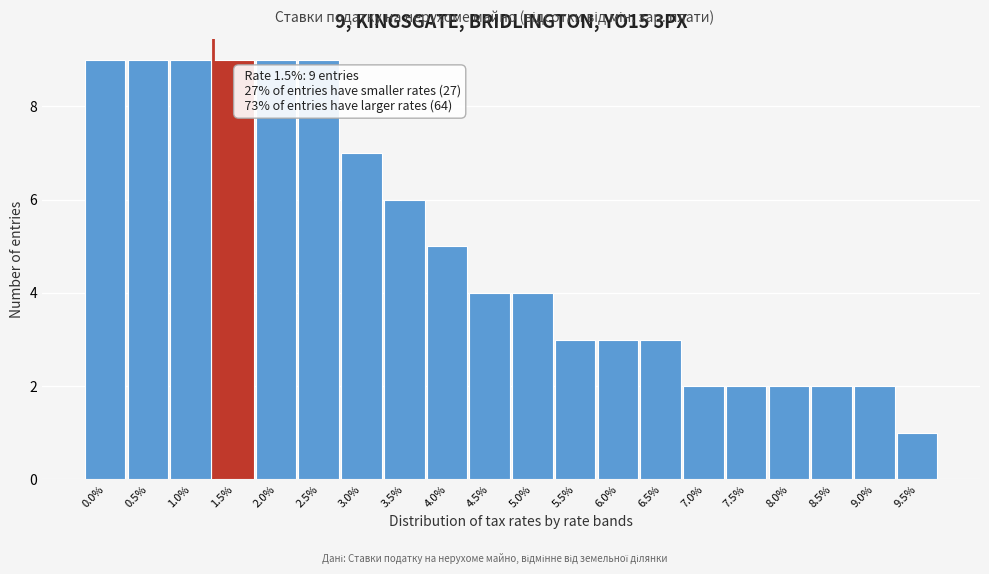

Reading left to right, transcribe all the data shown in this chart.

0.0%=9	0.5%=9	1.0%=9	1.5%=9	2.0%=9	2.5%=9	3.0%=7	3.5%=6	4.0%=5	4.5%=4	5.0%=4	5.5%=3	6.0%=3	6.5%=3	7.0%=2	7.5%=2	8.0%=2	8.5%=2	9.0%=2	9.5%=1